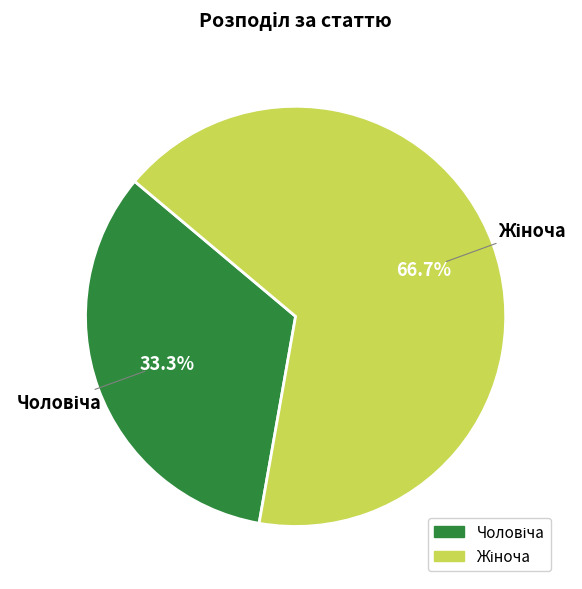

Does any single category account for the majority?

Yes